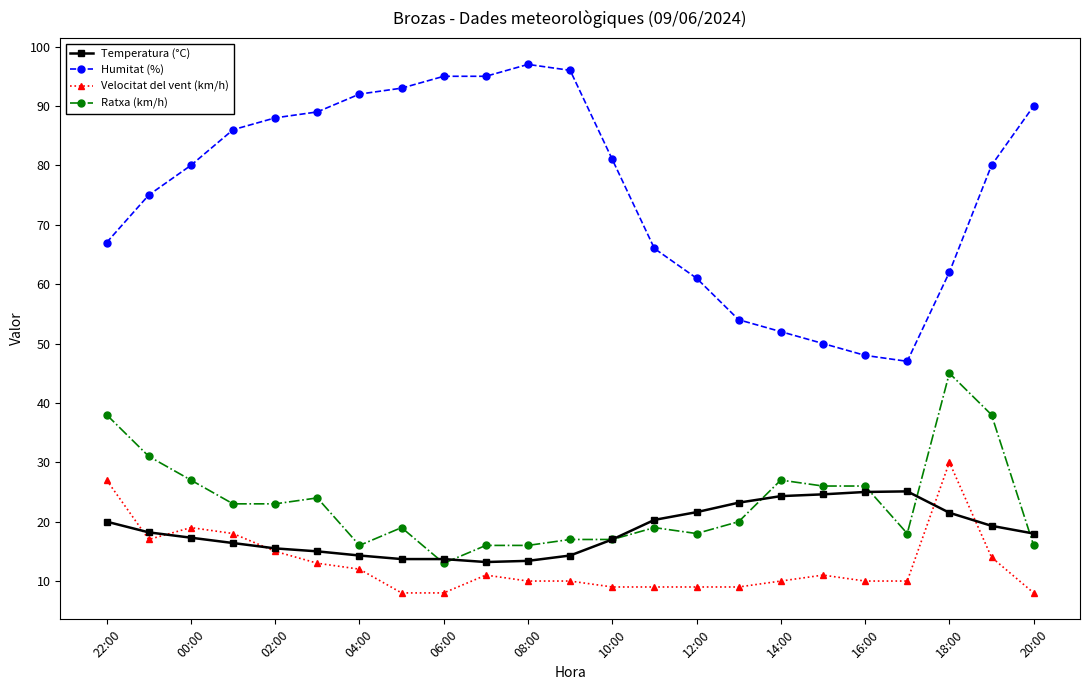

Rank the series by their maximum value, from lowest to highest.

Temperatura (°C), Velocitat del vent (km/h), Ratxa (km/h), Humitat (%)